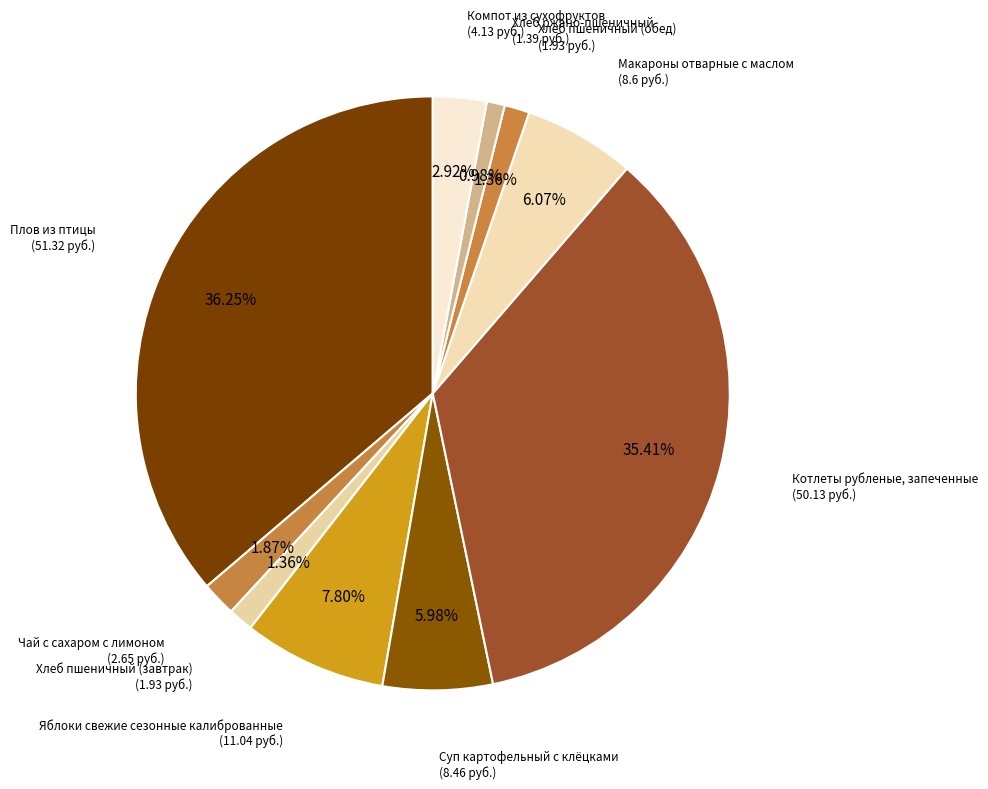

How many segments does this pie chart have?

10